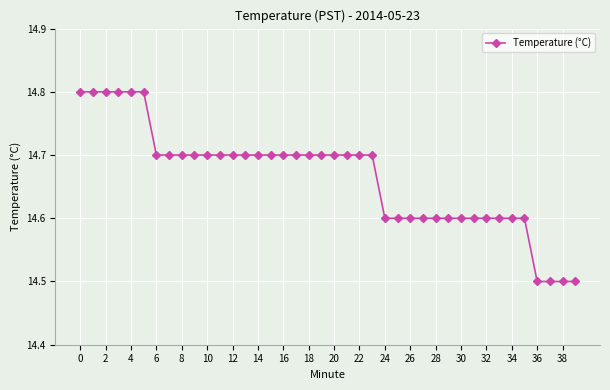

What is the value of the 23rd point from the left?

14.7